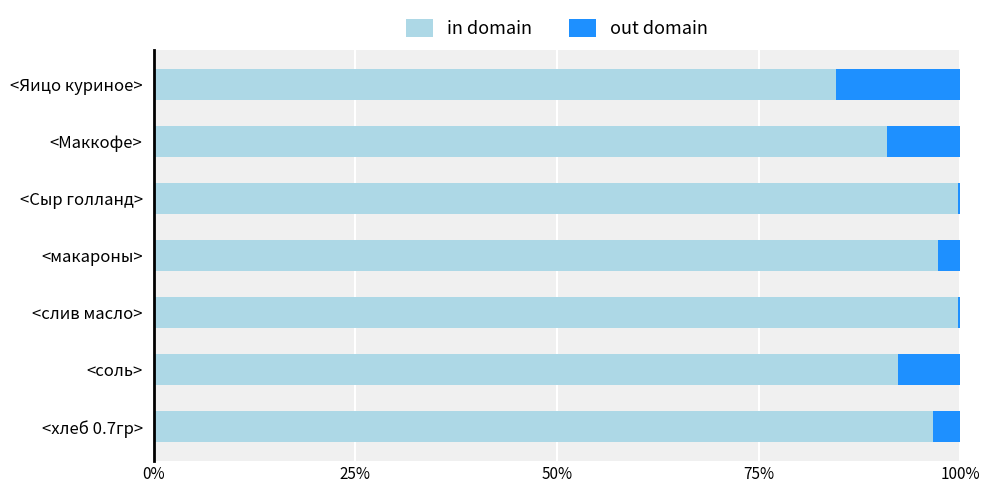

Is it true that in domain equals 84.6 at <Яицо куриное>?

True